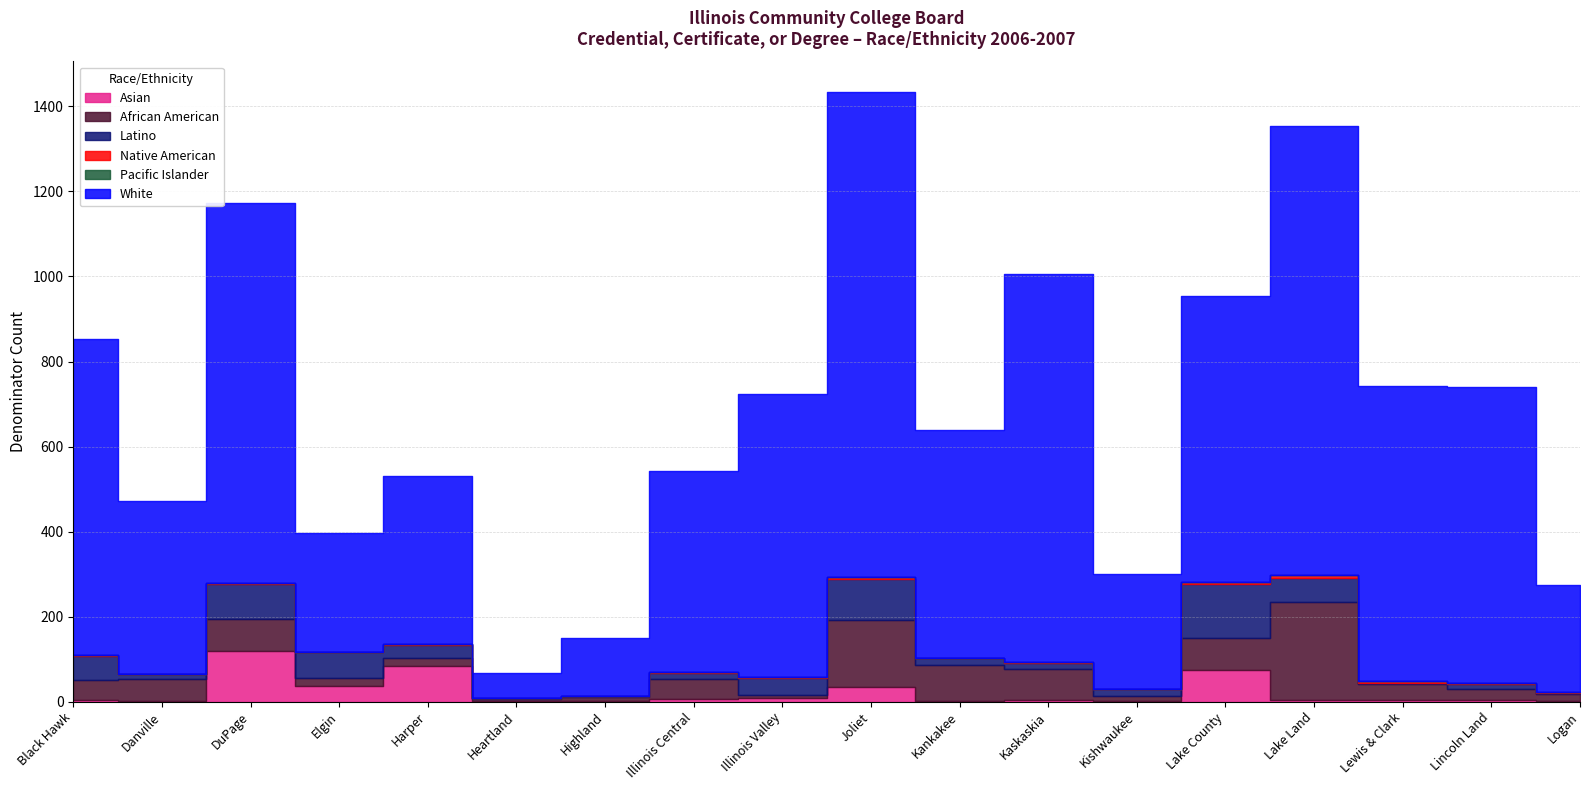

In Asian, how many points are higher than both neighbors (excluding endpoints)?

5